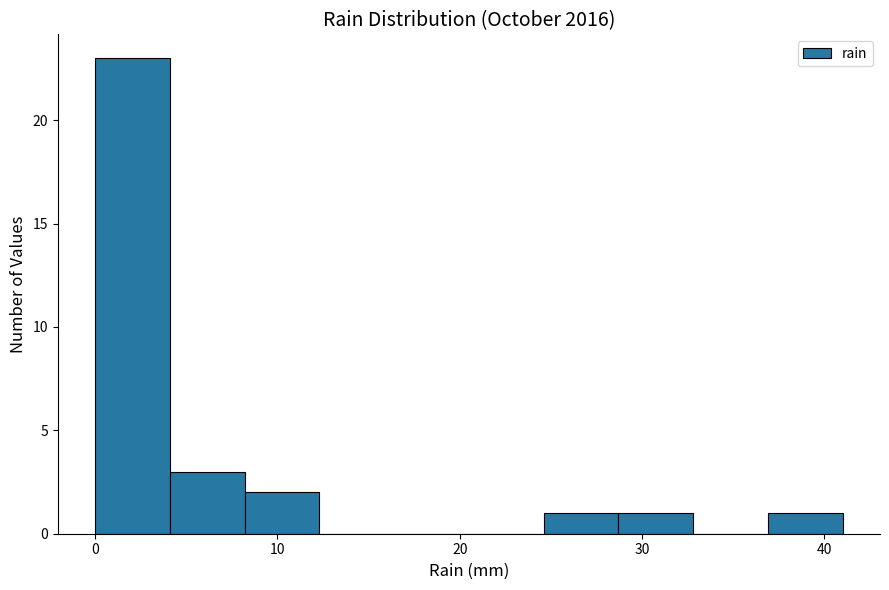

Reading left to right, transcribe this chart: for each bar, give the range it covers on the x-axis and its height. Neither the bar edges nor the heights are printed on the chart, so give them approximately, as read against the axes.

0.0 to 4.1: 23
4.1 to 8.2: 3
8.2 to 12.3: 2
12.3 to 16.4: 0
16.4 to 20.5: 0
20.5 to 24.6: 0
24.6 to 28.7: 1
28.7 to 32.8: 1
32.8 to 36.9: 0
36.9 to 41.0: 1